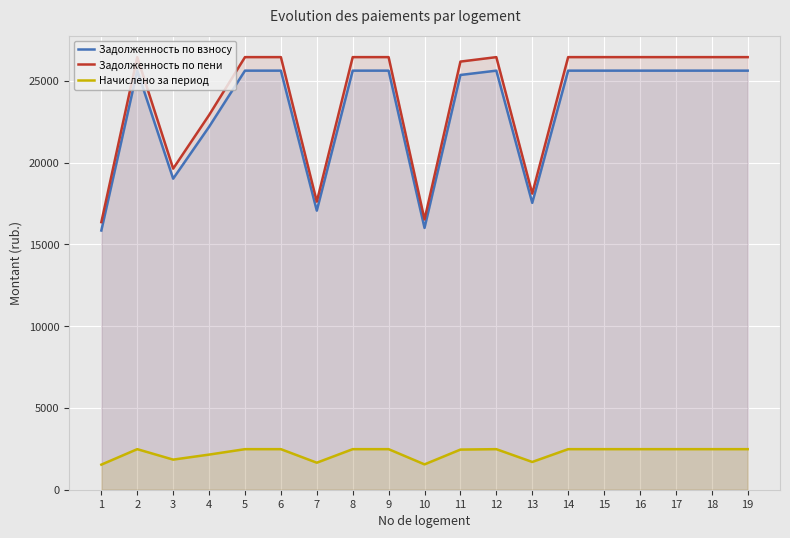

What is the value of the Задолженность по пени point at the 14th from the left?

26442.3